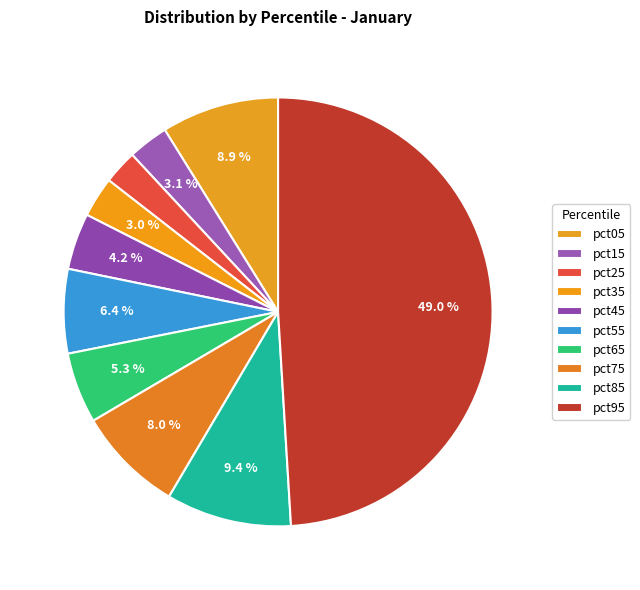

Which slice is the largest?

pct95